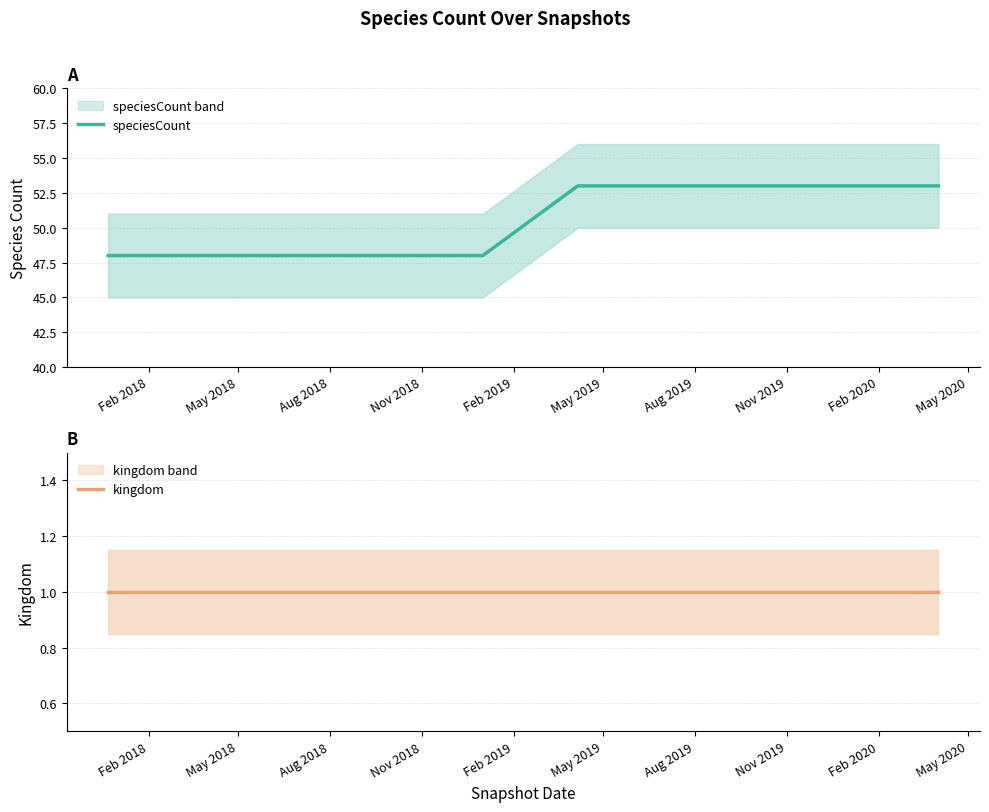

What is the difference between the speciesCount values at Aug 2019 and May 2018?

5